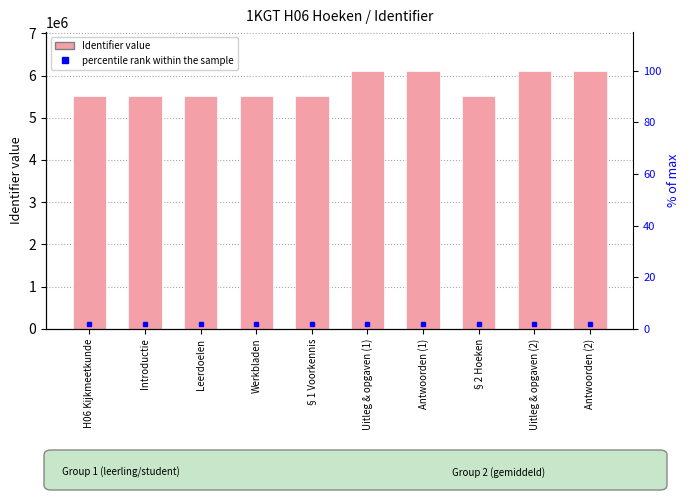

Does the chart contain stacked bars?

No